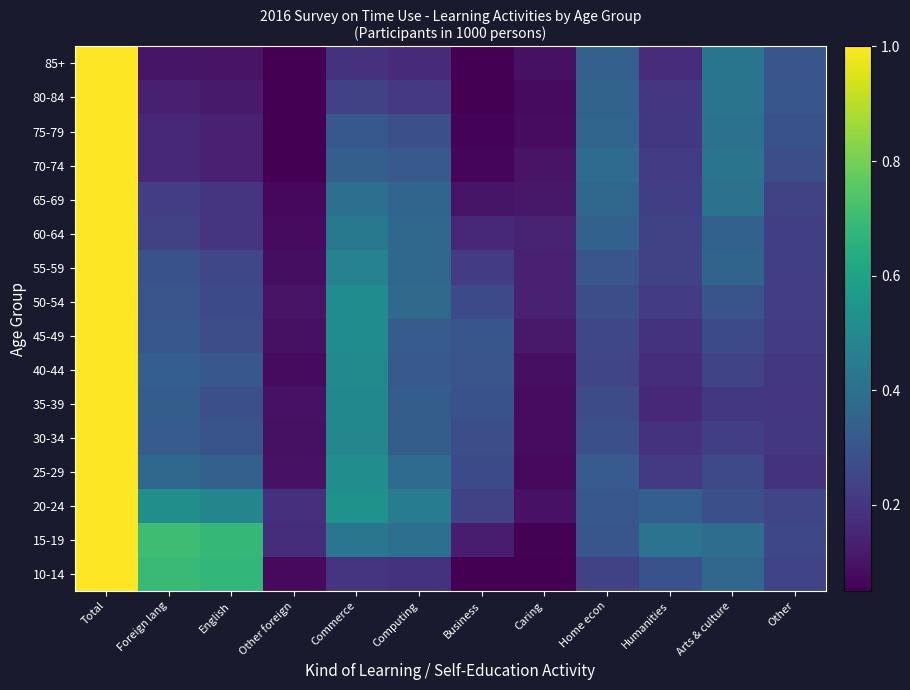

Reading right to left, what are all the values shown in this chart?

10-14: Other=0.2	Arts & culture=0.4	Humanities=0.3	Home econ=0.2	Caring=0.0	Business=0.0	Computing=0.2	Commerce=0.2	Other foreign=0.1	English=0.7	Foreign lang=0.7	Total=1.0
15-19: Other=0.3	Arts & culture=0.4	Humanities=0.4	Home econ=0.3	Caring=0.1	Business=0.1	Computing=0.4	Commerce=0.4	Other foreign=0.2	English=0.7	Foreign lang=0.7	Total=1.0
20-24: Other=0.2	Arts & culture=0.3	Humanities=0.3	Home econ=0.3	Caring=0.1	Business=0.2	Computing=0.4	Commerce=0.5	Other foreign=0.2	English=0.5	Foreign lang=0.5	Total=1.0
25-29: Other=0.2	Arts & culture=0.3	Humanities=0.2	Home econ=0.3	Caring=0.1	Business=0.3	Computing=0.4	Commerce=0.5	Other foreign=0.1	English=0.3	Foreign lang=0.4	Total=1.0
30-34: Other=0.2	Arts & culture=0.2	Humanities=0.2	Home econ=0.3	Caring=0.1	Business=0.3	Computing=0.3	Commerce=0.5	Other foreign=0.1	English=0.3	Foreign lang=0.3	Total=1.0
35-39: Other=0.2	Arts & culture=0.2	Humanities=0.2	Home econ=0.3	Caring=0.1	Business=0.3	Computing=0.3	Commerce=0.5	Other foreign=0.1	English=0.3	Foreign lang=0.3	Total=1.0
40-44: Other=0.2	Arts & culture=0.2	Humanities=0.2	Home econ=0.3	Caring=0.1	Business=0.3	Computing=0.3	Commerce=0.5	Other foreign=0.1	English=0.3	Foreign lang=0.3	Total=1.0
45-49: Other=0.2	Arts & culture=0.3	Humanities=0.2	Home econ=0.3	Caring=0.1	Business=0.3	Computing=0.3	Commerce=0.5	Other foreign=0.1	English=0.3	Foreign lang=0.3	Total=1.0
50-54: Other=0.2	Arts & culture=0.3	Humanities=0.2	Home econ=0.3	Caring=0.1	Business=0.3	Computing=0.4	Commerce=0.5	Other foreign=0.1	English=0.3	Foreign lang=0.3	Total=1.0
55-59: Other=0.2	Arts & culture=0.4	Humanities=0.2	Home econ=0.3	Caring=0.1	Business=0.2	Computing=0.4	Commerce=0.5	Other foreign=0.1	English=0.3	Foreign lang=0.3	Total=1.0
60-64: Other=0.2	Arts & culture=0.3	Humanities=0.2	Home econ=0.3	Caring=0.1	Business=0.2	Computing=0.4	Commerce=0.4	Other foreign=0.1	English=0.2	Foreign lang=0.2	Total=1.0
65-69: Other=0.2	Arts & culture=0.4	Humanities=0.2	Home econ=0.4	Caring=0.1	Business=0.1	Computing=0.4	Commerce=0.4	Other foreign=0.1	English=0.2	Foreign lang=0.2	Total=1.0
70-74: Other=0.3	Arts & culture=0.4	Humanities=0.2	Home econ=0.4	Caring=0.1	Business=0.1	Computing=0.3	Commerce=0.3	Other foreign=0.0	English=0.1	Foreign lang=0.2	Total=1.0
75-79: Other=0.3	Arts & culture=0.4	Humanities=0.2	Home econ=0.4	Caring=0.1	Business=0.1	Computing=0.3	Commerce=0.3	Other foreign=0.0	English=0.1	Foreign lang=0.2	Total=1.0
80-84: Other=0.3	Arts & culture=0.4	Humanities=0.2	Home econ=0.4	Caring=0.1	Business=0.1	Computing=0.2	Commerce=0.2	Other foreign=0.0	English=0.1	Foreign lang=0.1	Total=1.0
85+: Other=0.3	Arts & culture=0.4	Humanities=0.2	Home econ=0.3	Caring=0.1	Business=0.0	Computing=0.2	Commerce=0.2	Other foreign=0.0	English=0.1	Foreign lang=0.1	Total=1.0